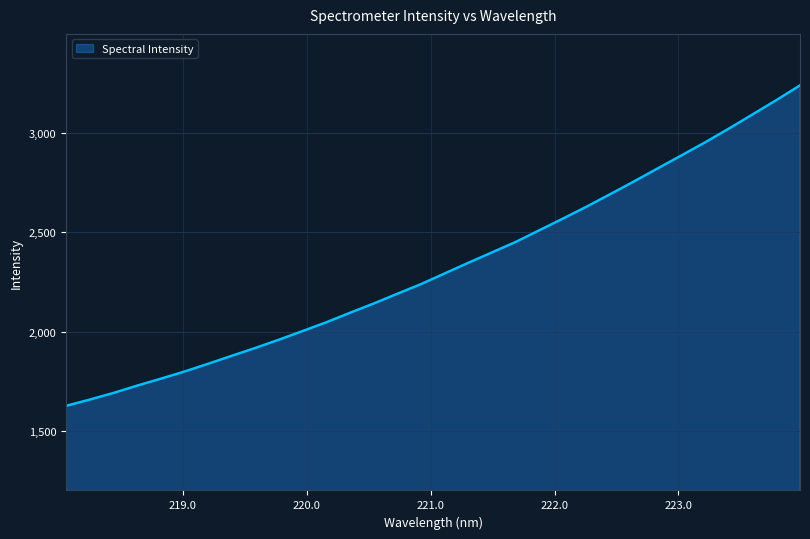

What is the maximum value shown in the chart?

3239.9